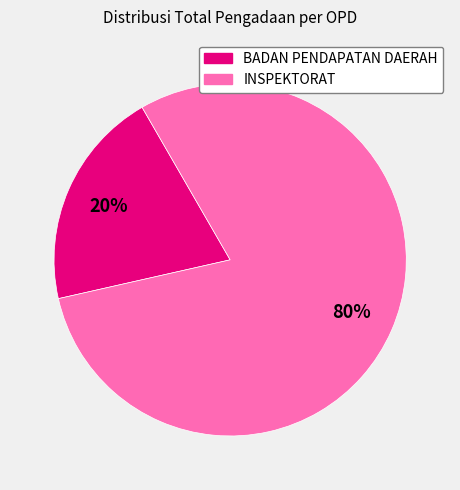

Do BADAN PENDAPATAN DAERAH and INSPEKTORAT together represent more than half of the pie?

Yes